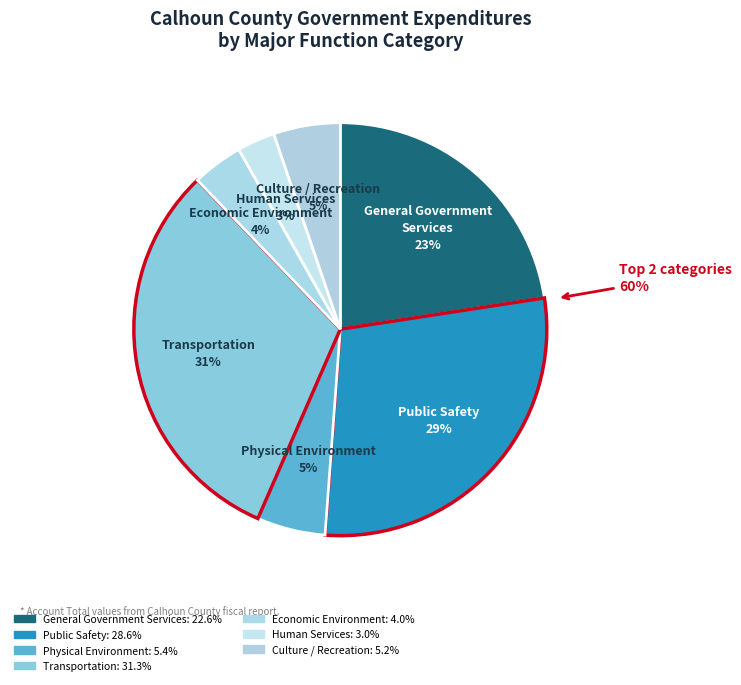

To the nearest percent, what is the average slice percentage?

14%